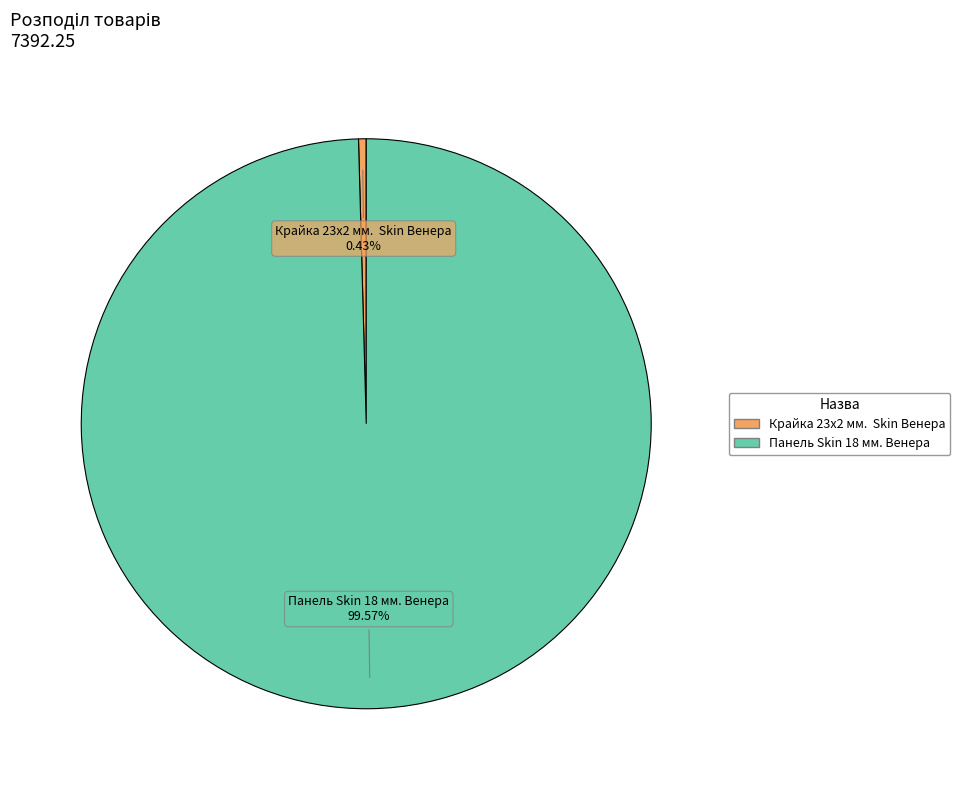

To the nearest percent, what percentage of the pie is Панель Skin 18 мм. Венера?

100%